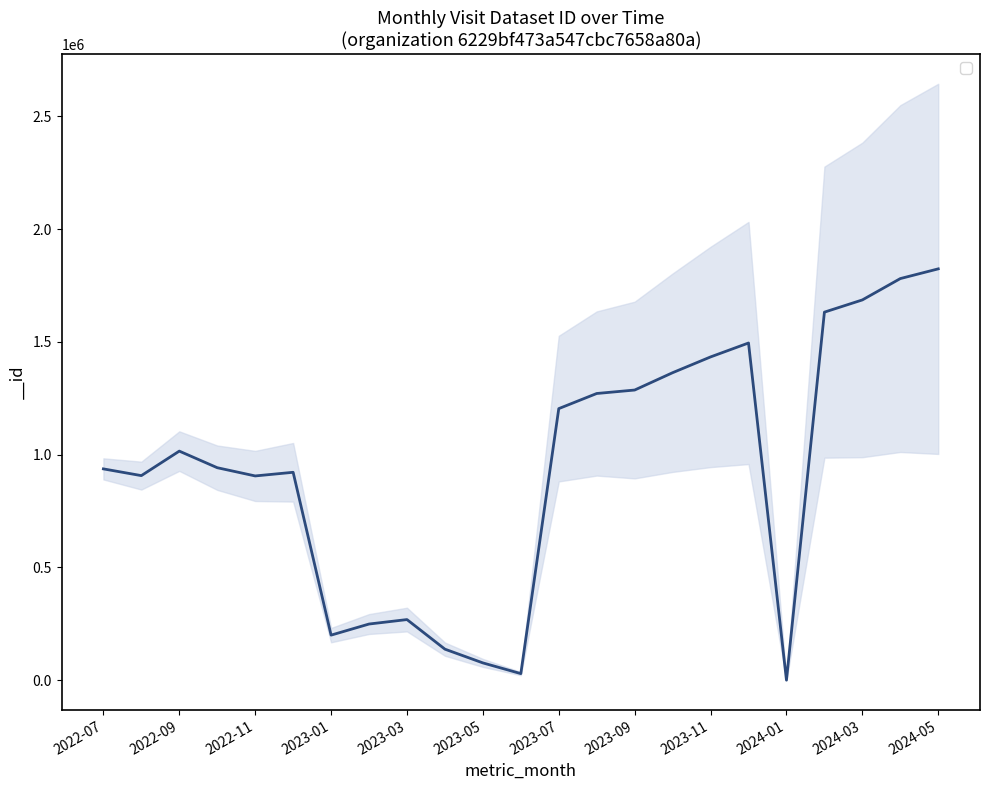

Which has a higher value, 2023-03 or 2022-08?

2022-08